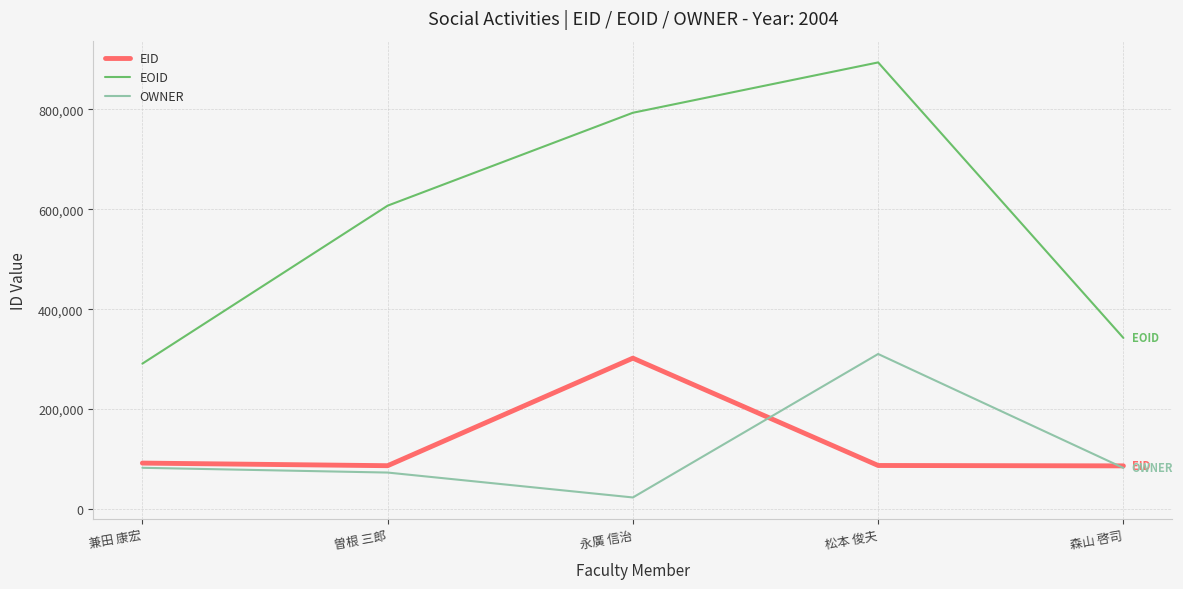

At which label does EOID reach its peak?

松本 俊夫